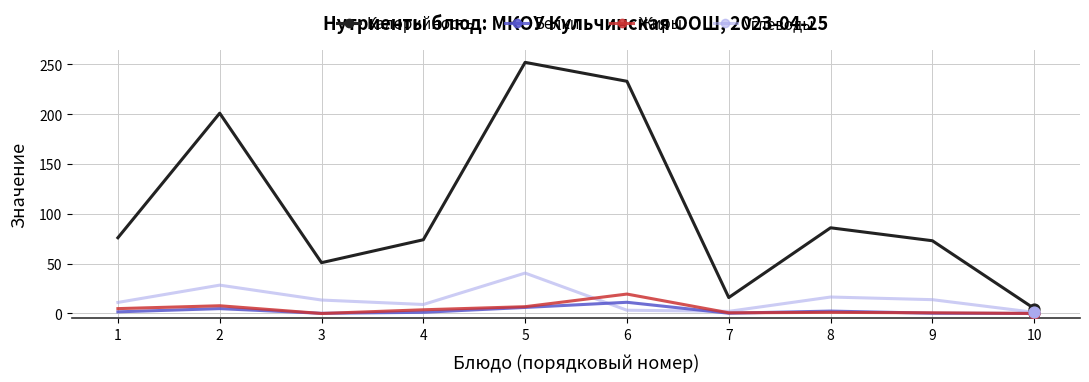

Which series has the largest total across all categories?

Калорийность